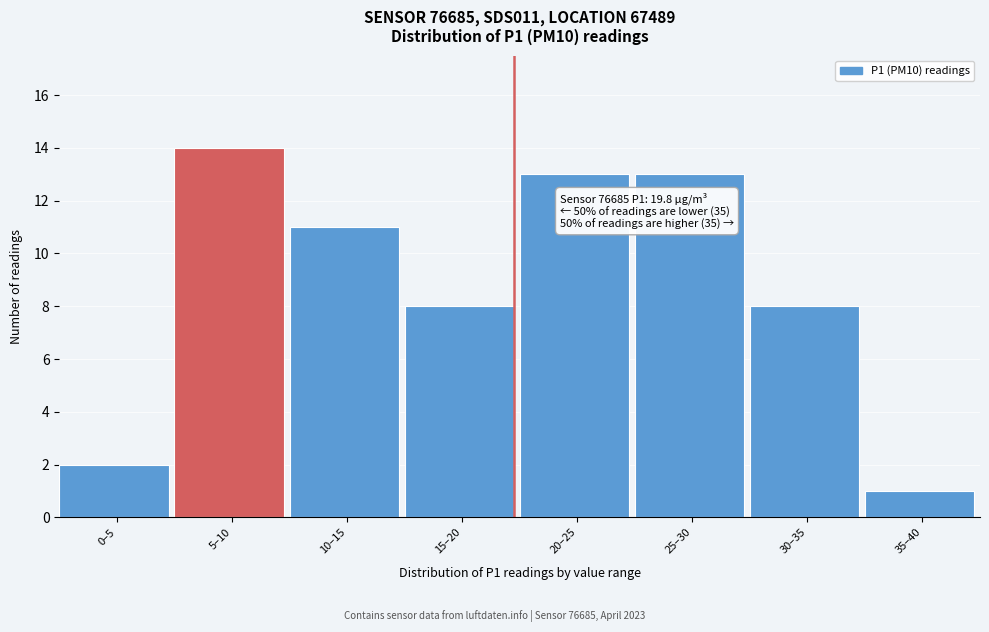

Reading left to right, extract all data points from this chart.

0–5=2	5–10=14	10–15=11	15–20=8	20–25=13	25–30=13	30–35=8	35–40=1